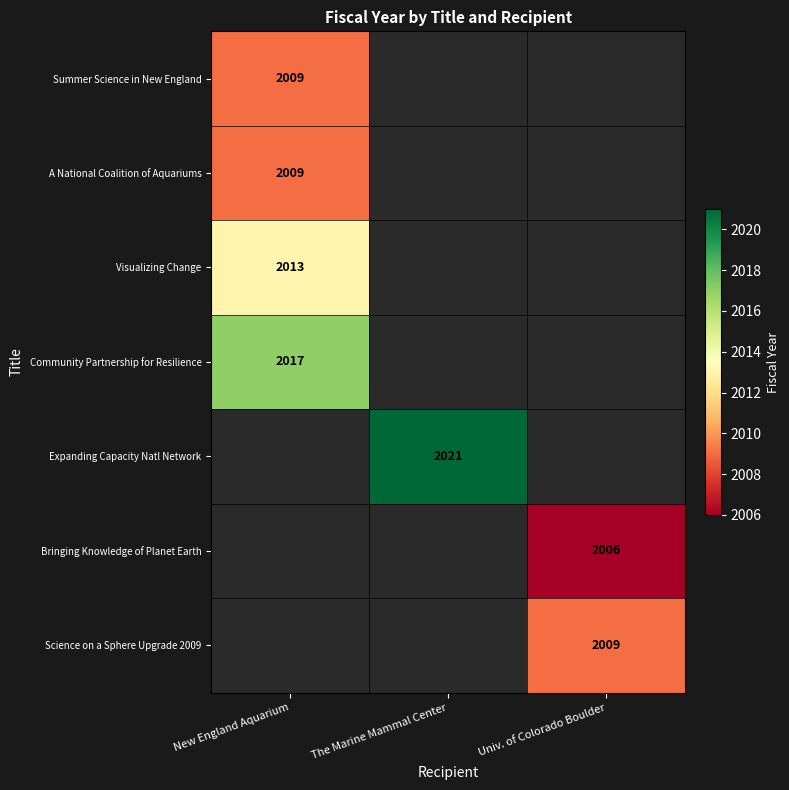

The Expanding Capacity Natl Network series shows 2734 at The Marine Mammal Center. True or false?

False